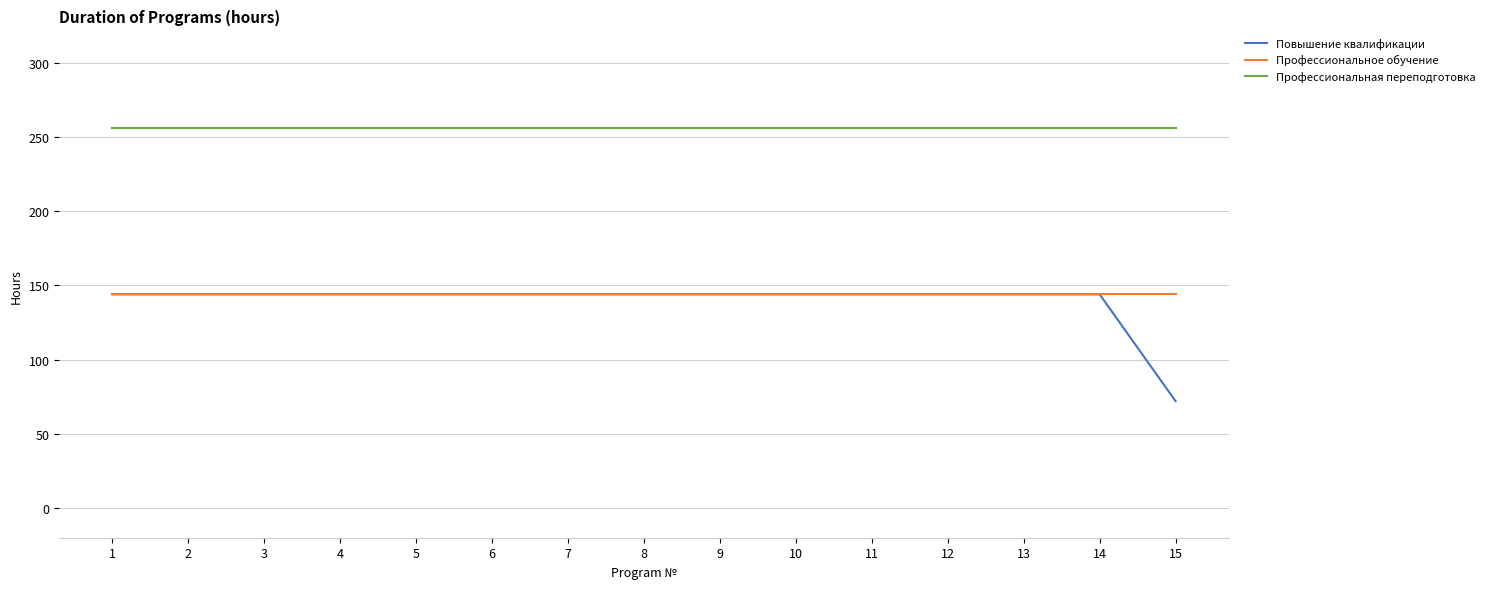

True or false: Повышение квалификации has a value of 113 at 15.

False